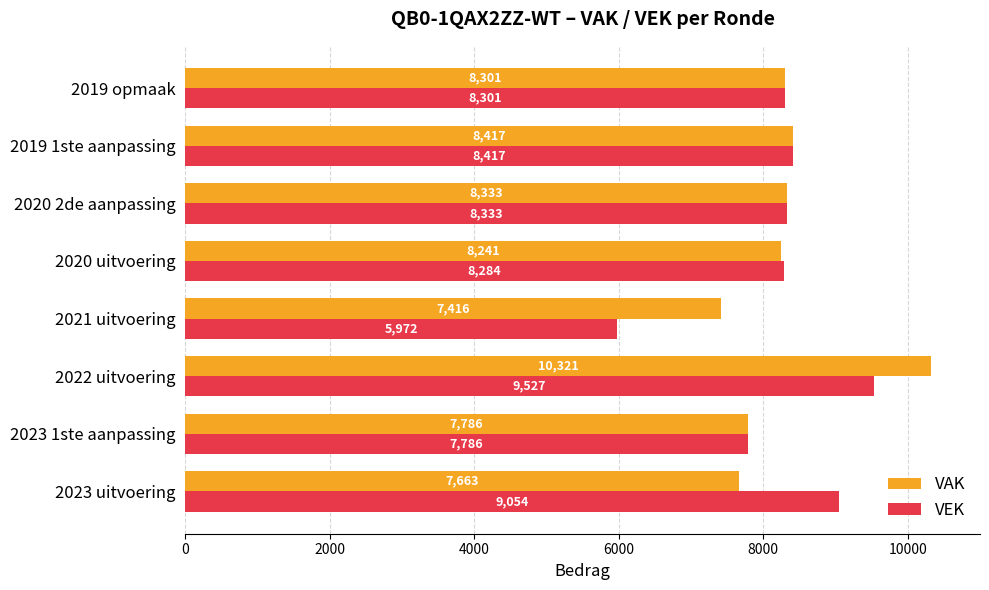

List the labels in order of VAK value, largest first.

2022 uitvoering, 2019 1ste aanpassing, 2020 2de aanpassing, 2019 opmaak, 2020 uitvoering, 2023 1ste aanpassing, 2023 uitvoering, 2021 uitvoering